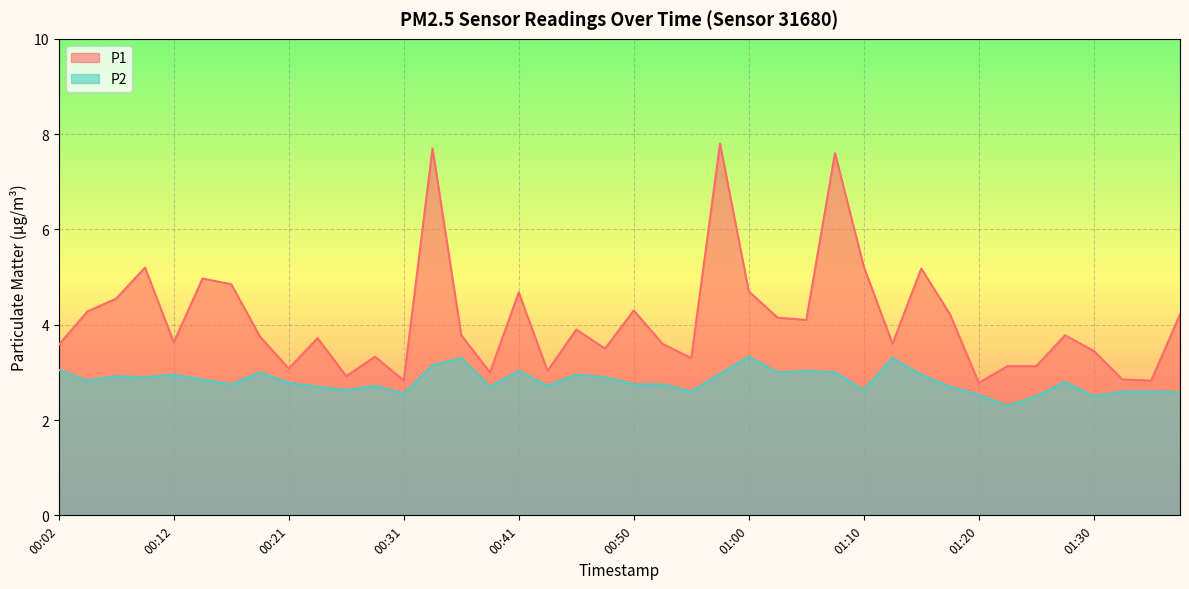

What is the label of the 25th point from the right?

00:38